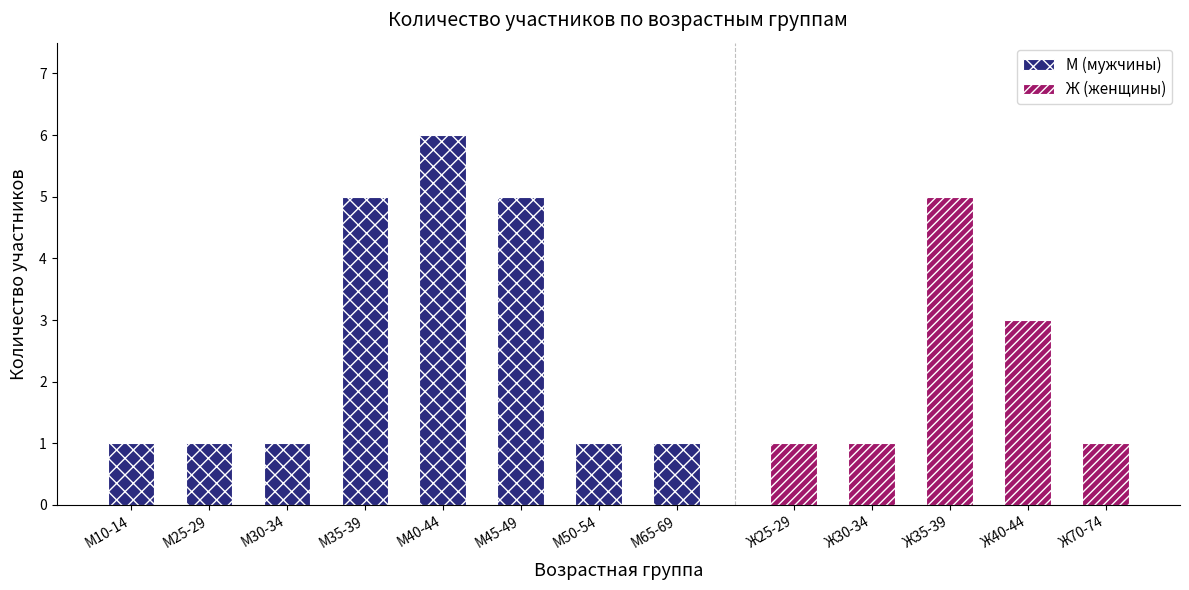

The value of М (мужчины) at М35-39 is 3. True or false?

False